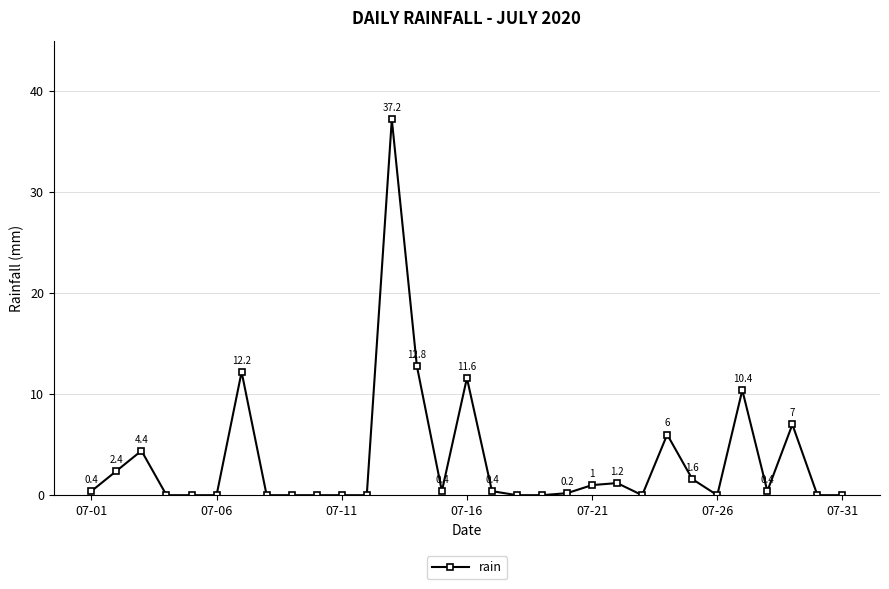

What is the value of the 16th point from the left?

11.6